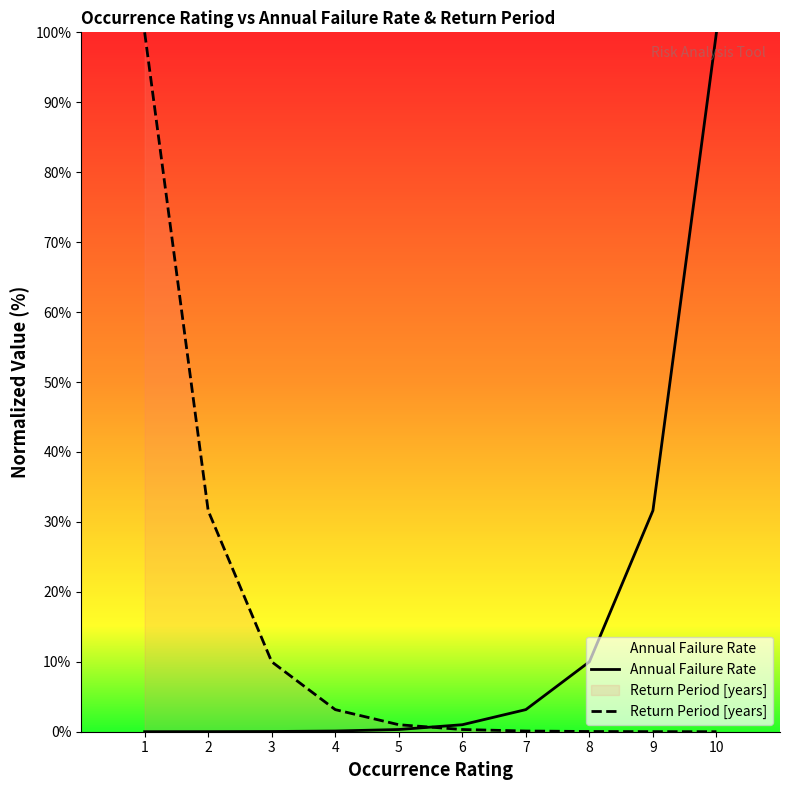

Rank the series at 6 from lowest to highest value.

Return Period [years], Annual Failure Rate